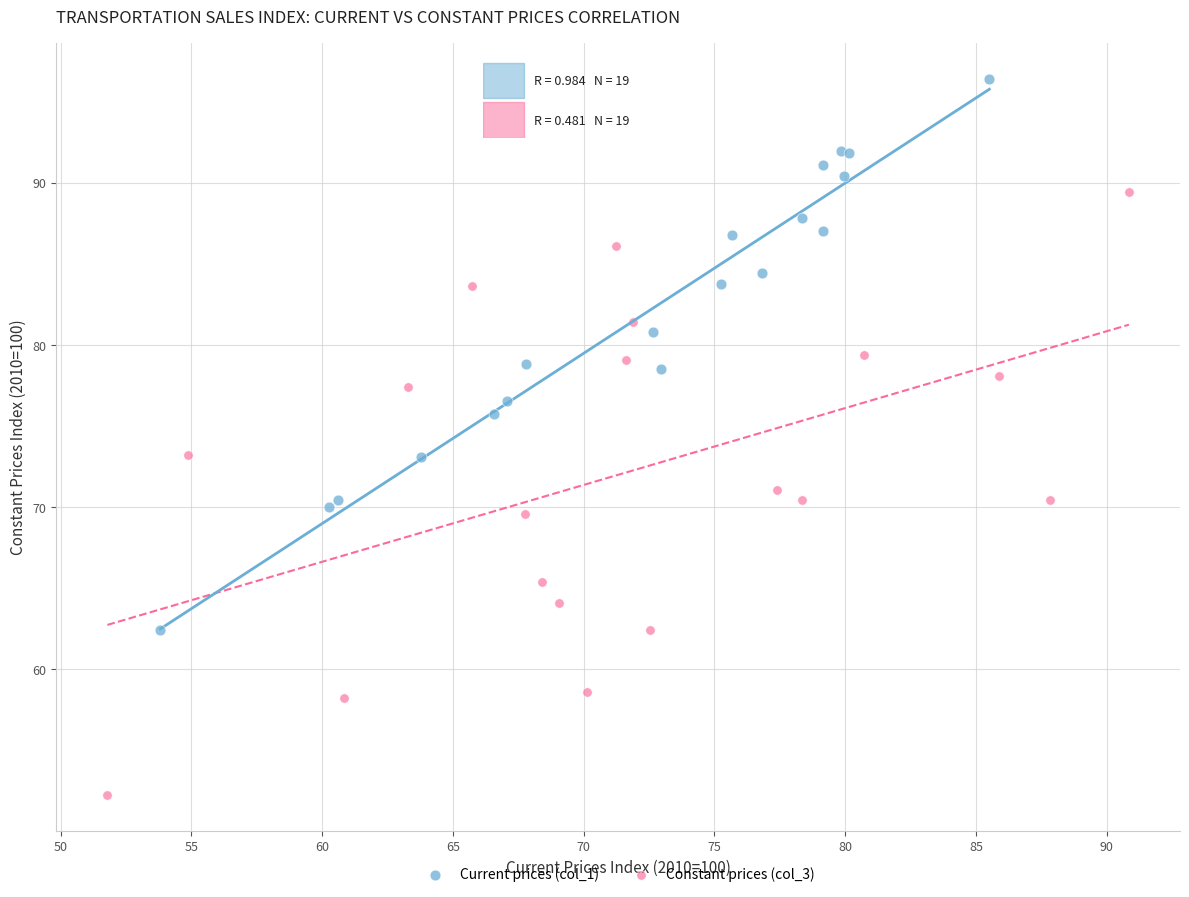

Which series has the largest Y range (max minus min)?

Constant prices (col_3)